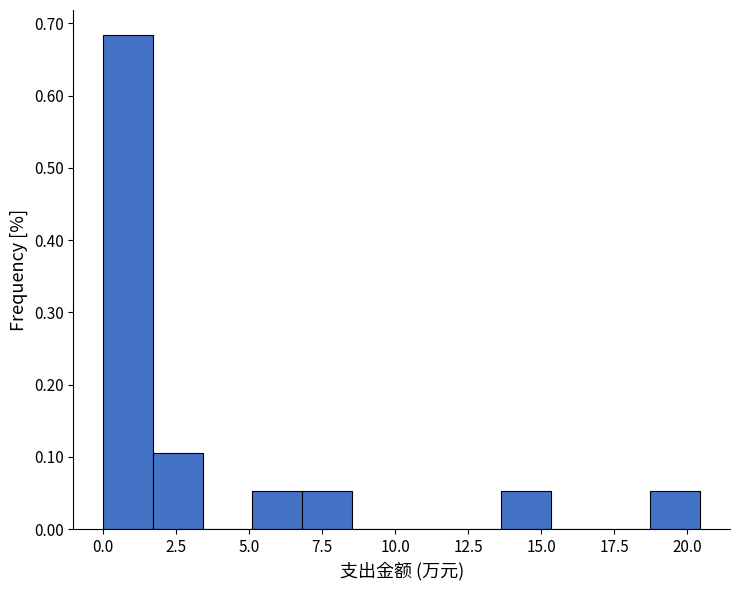

Read against the x-axis, roughly where is the centre of the tallest bar?

1.0